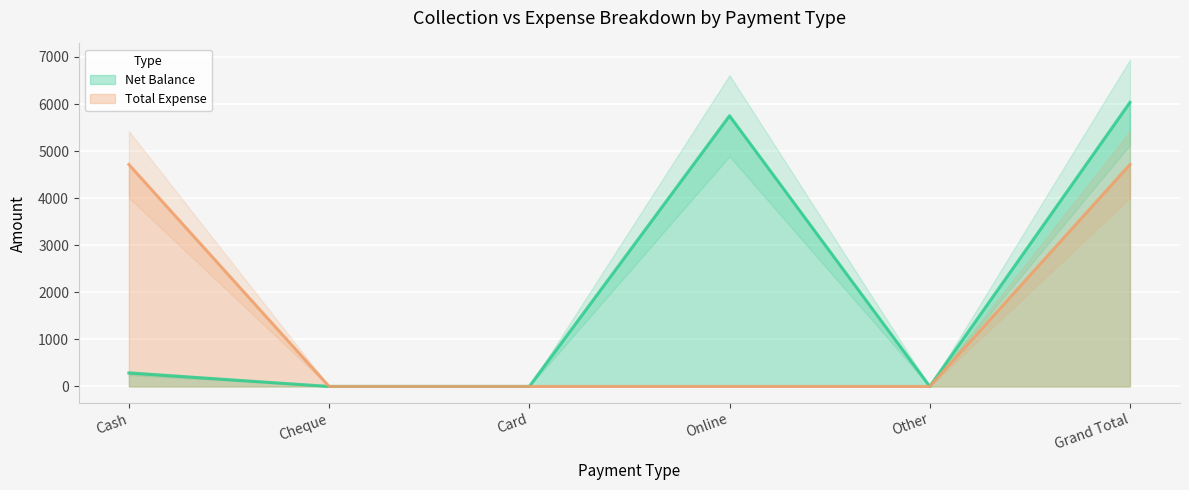

What is the greatest value displayed?

6035